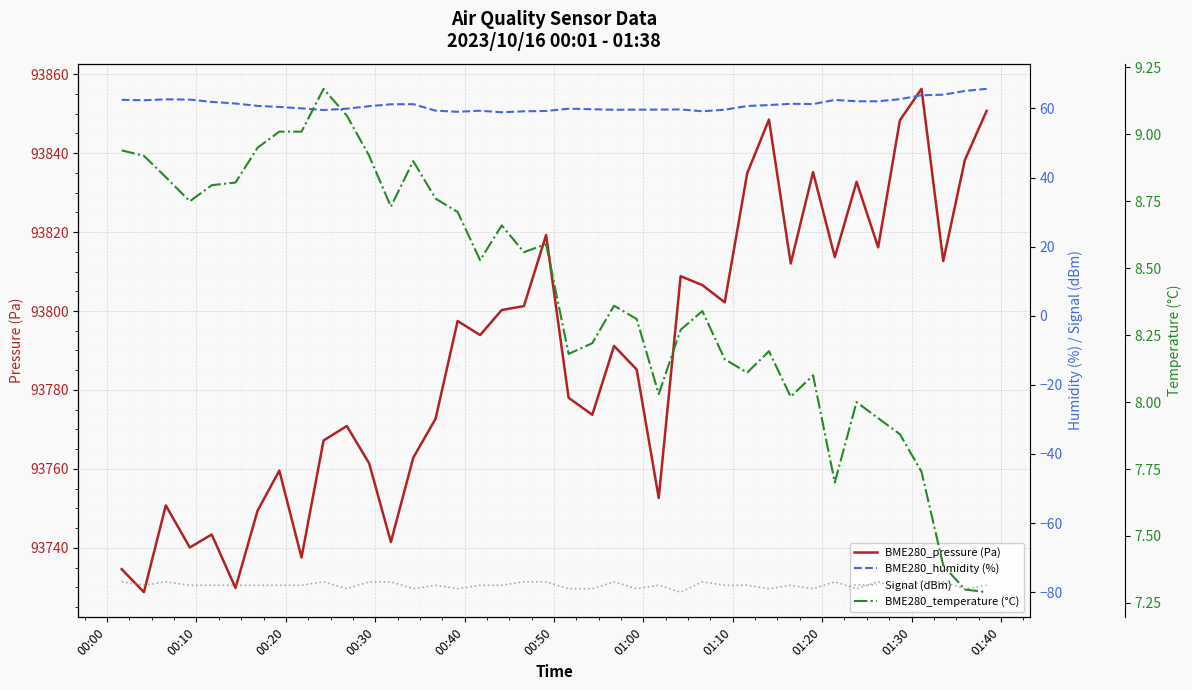

True or false: BME280_pressure (Pa) and Signal (dBm) intersect in this chart.

False